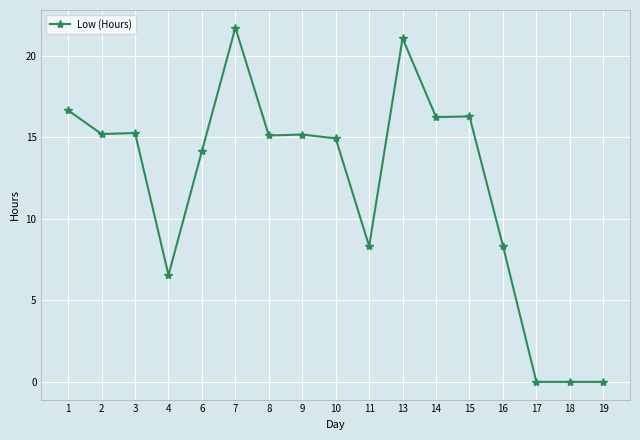

What is the sum of all values?

205.0